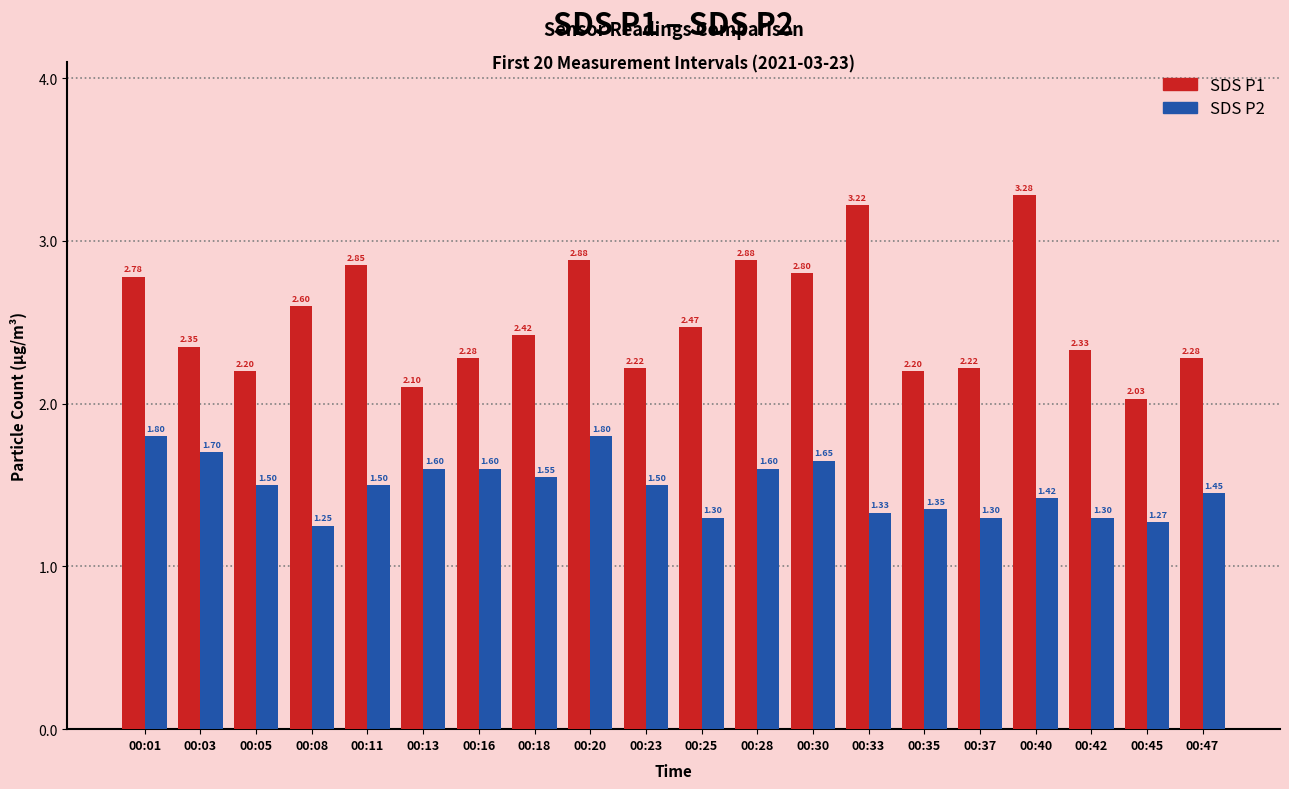

At which category is the sum across all series the highest?

00:40